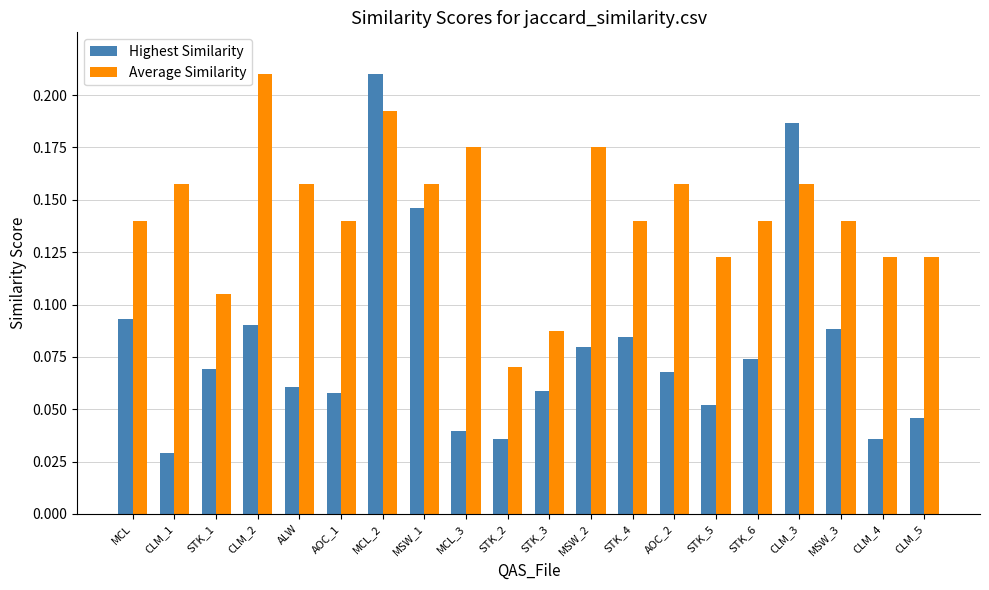

How many bars are there in total?

40